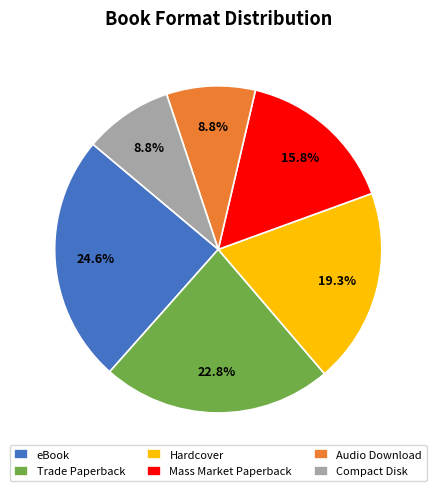

To the nearest percent, what is the difference between the largest and smallest slice percentages?

16%